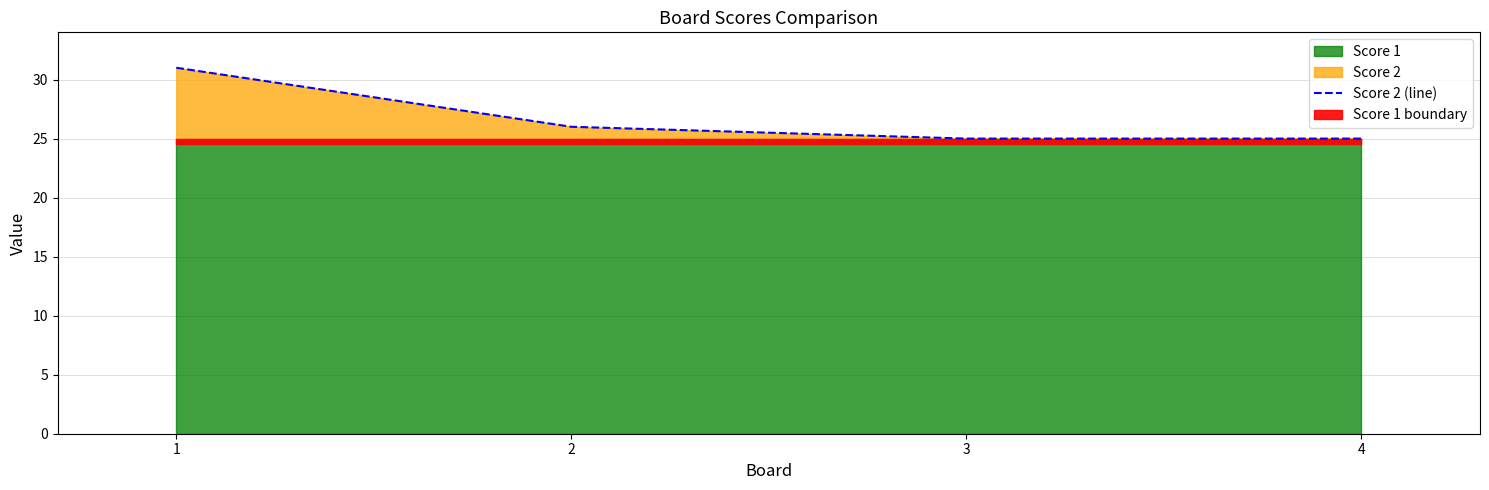

True or false: the data has more than 2 interior local peaks.

False